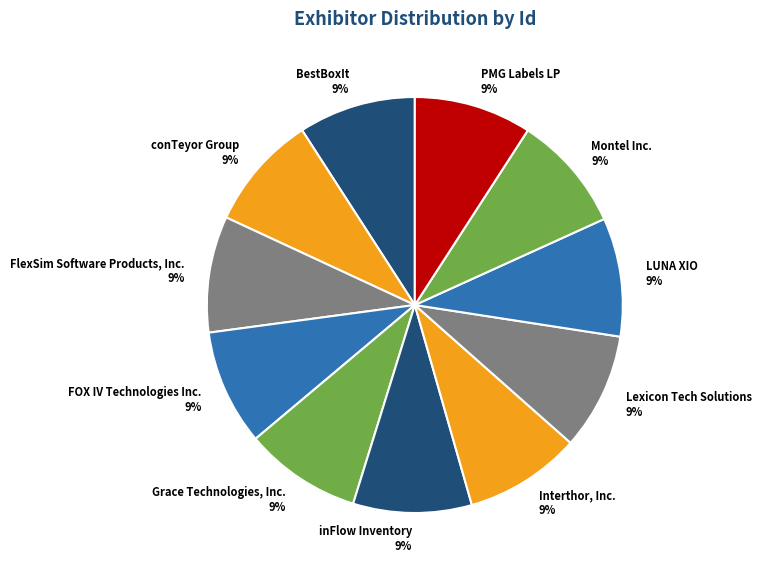

What is the ratio of the value at Grace Technologies, Inc. 9% to the value at FOX IV Technologies Inc. 9%?

1.0